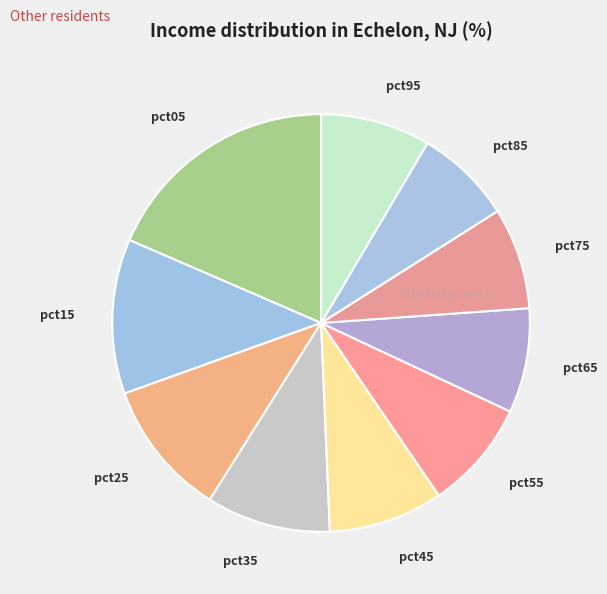

Count the number of slices in the pie.

10